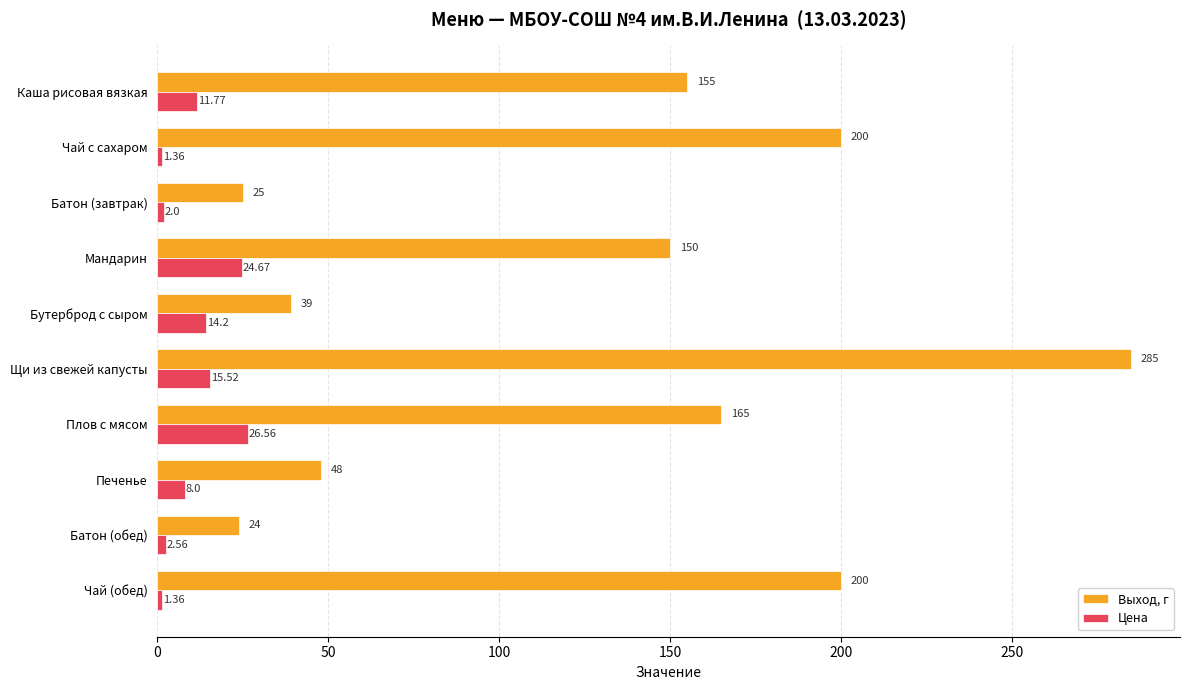

At which label is Выход, г closest to 154?

Каша рисовая вязкая